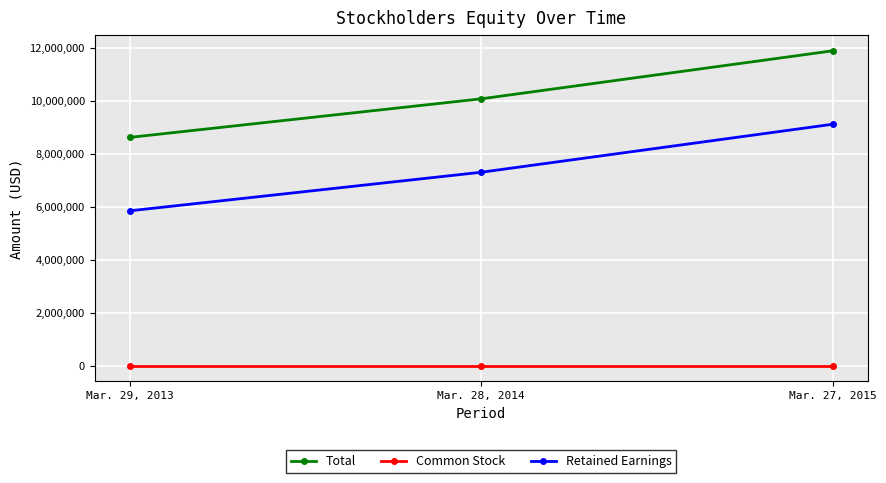

Which series has the largest total across all categories?

Total